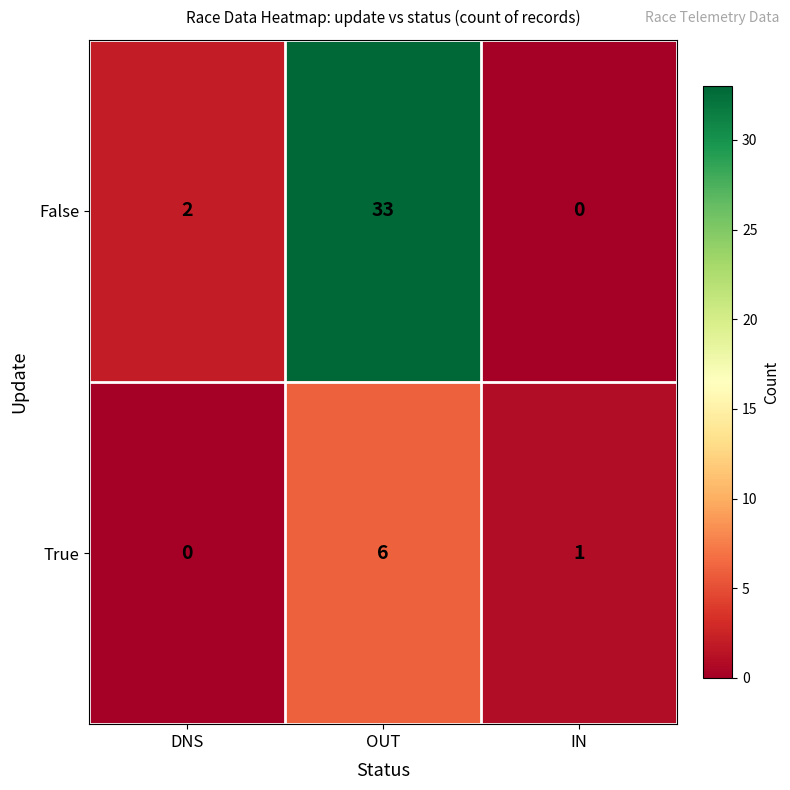

How many series are shown in this chart?

2